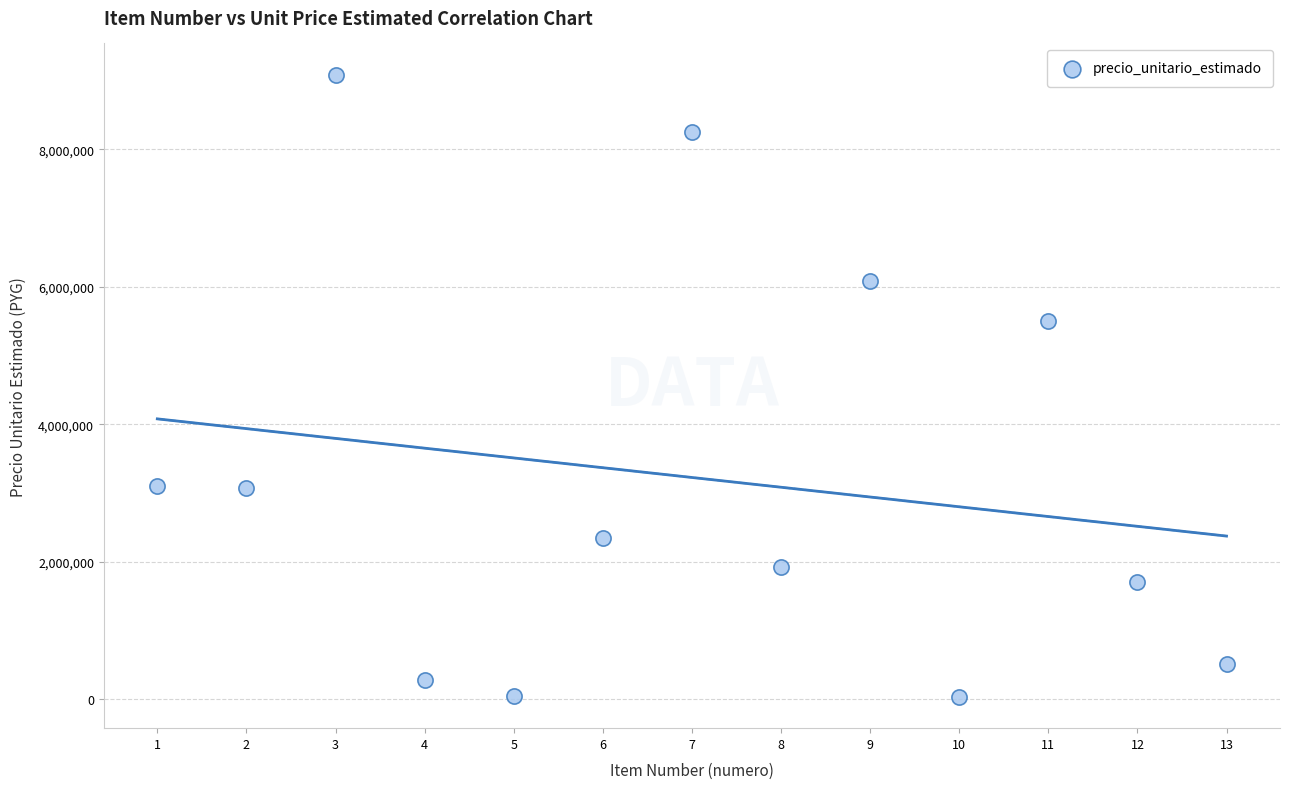

What is the range of X values (max minus min)?

12